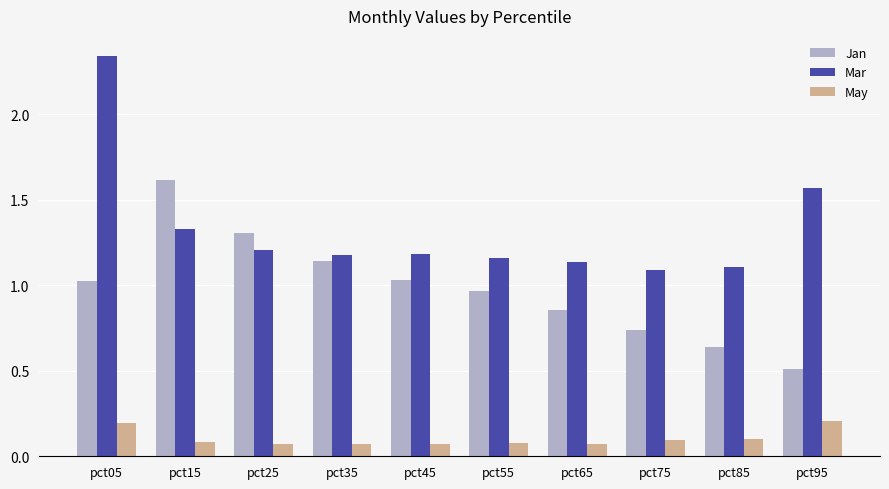

What is the difference between the second highest and minimum values in the Mar series?

0.5